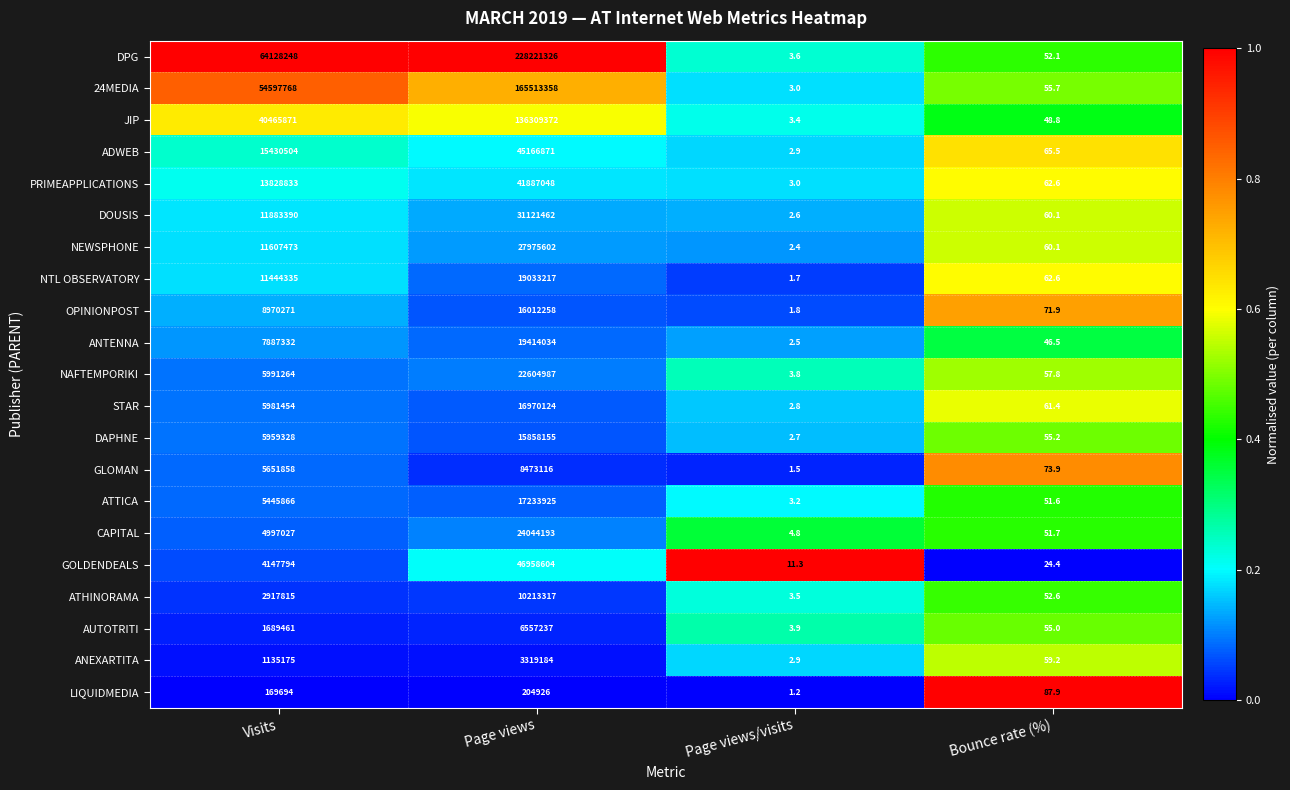

At which label is ATHINORAMA closest to 5106660?

Visits